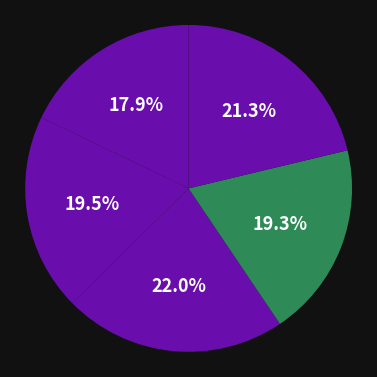

How many segments does this pie chart have?

5